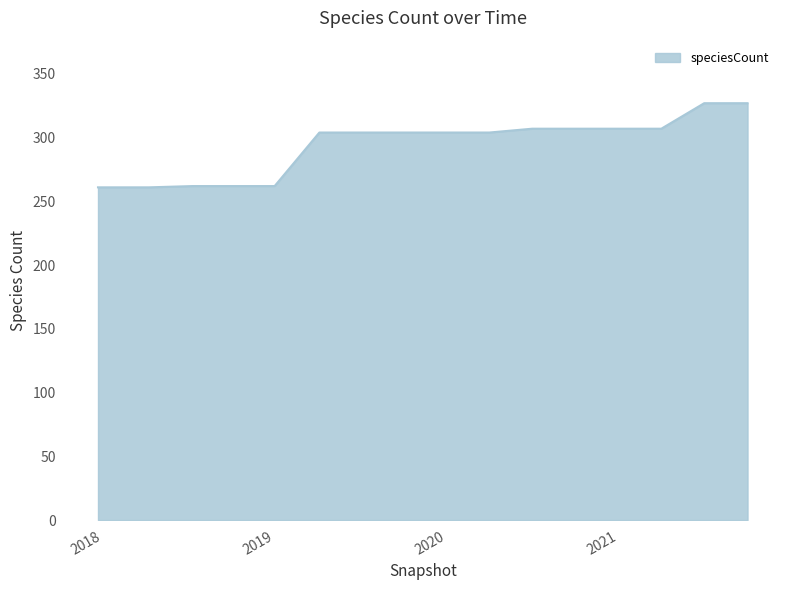

What is the smallest value displayed?

261